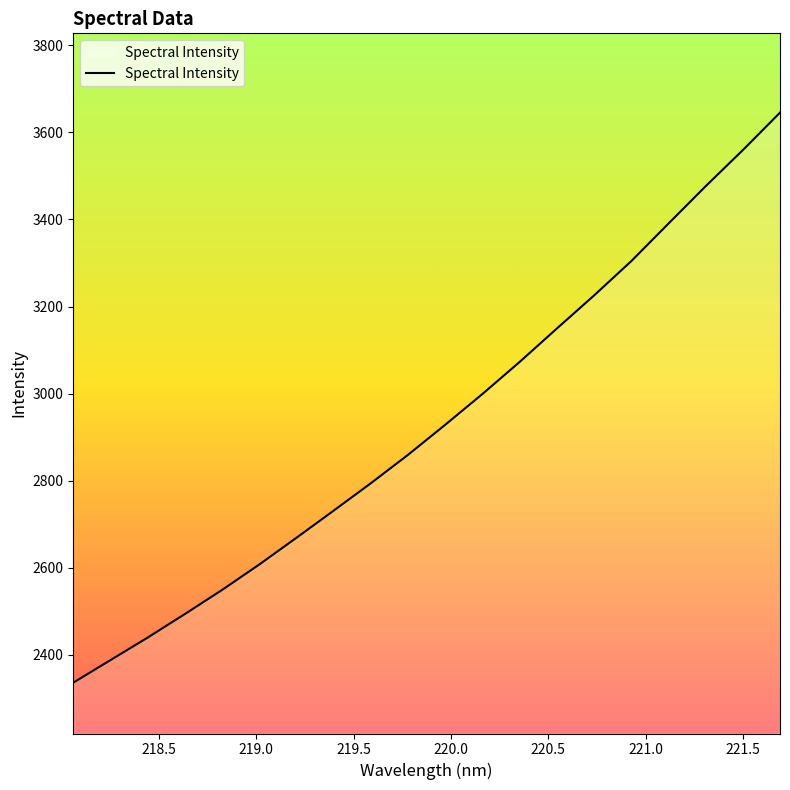

What is the greatest value displayed?

3645.5